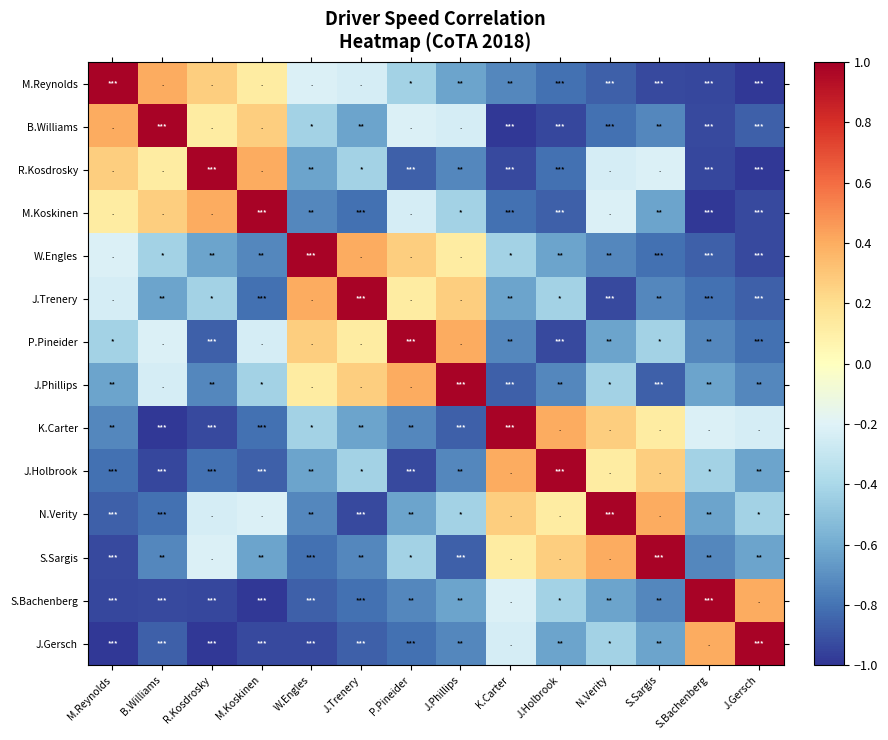

At S.Sargis, list the series in order from smallest to largest.

M.Reynolds, J.Phillips, W.Engles, B.Williams, J.Trenery, S.Bachenberg, M.Koskinen, J.Gersch, P.Pineider, R.Kosdrosky, K.Carter, J.Holbrook, N.Verity, S.Sargis